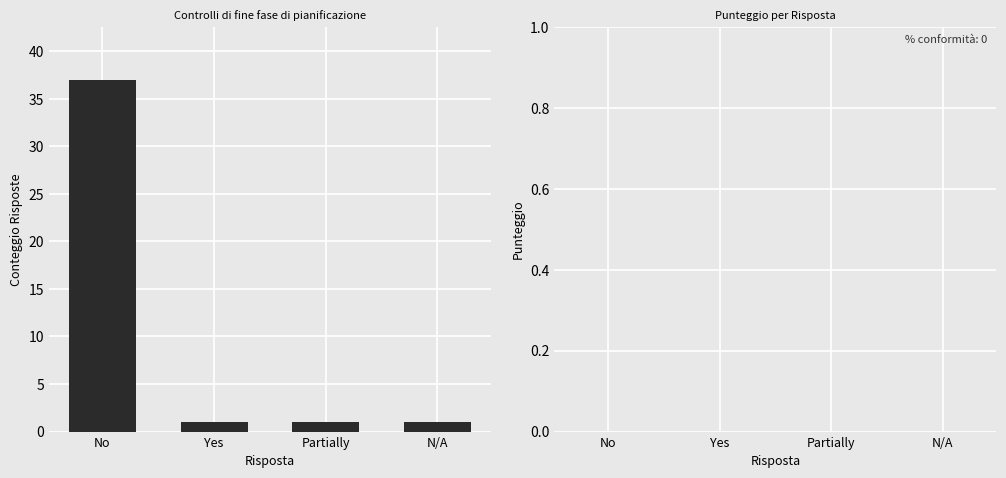

Count the number of data series in this chart.

1